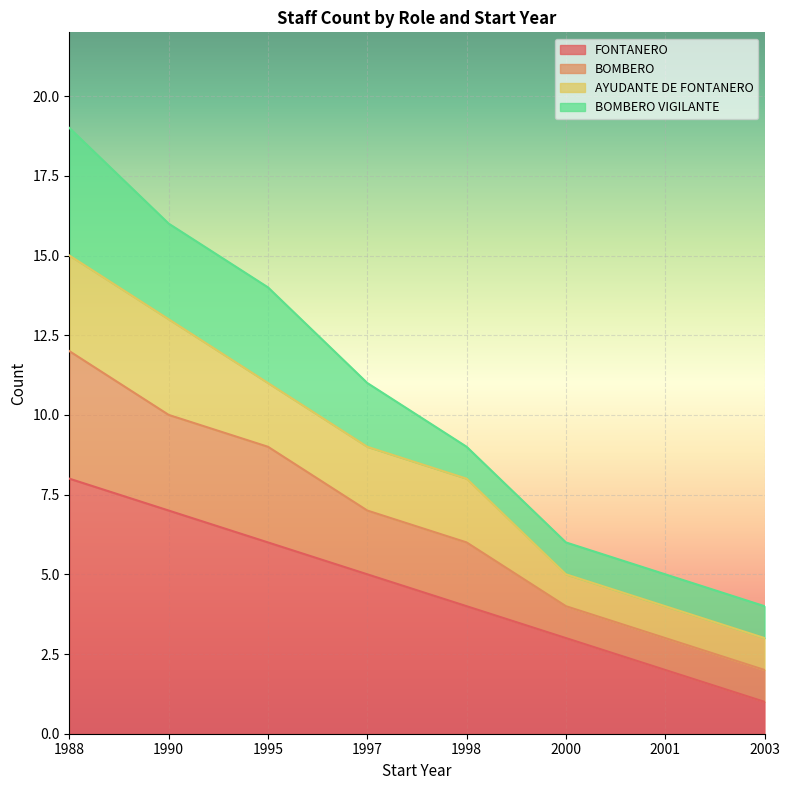

At which category is the sum across all series the highest?

1988